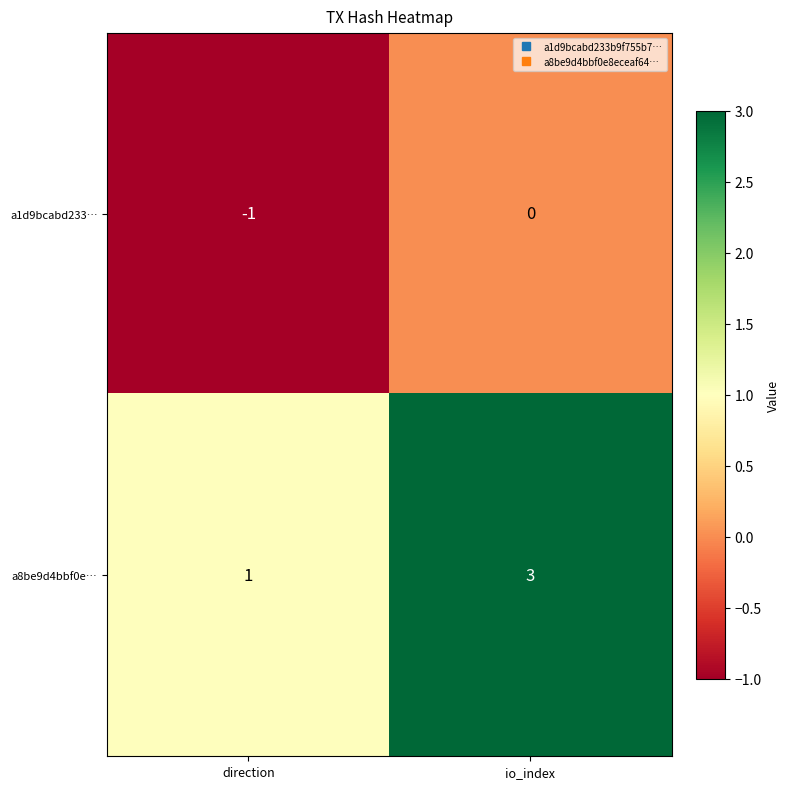

At how many categories does at least one series exceed 0?

2